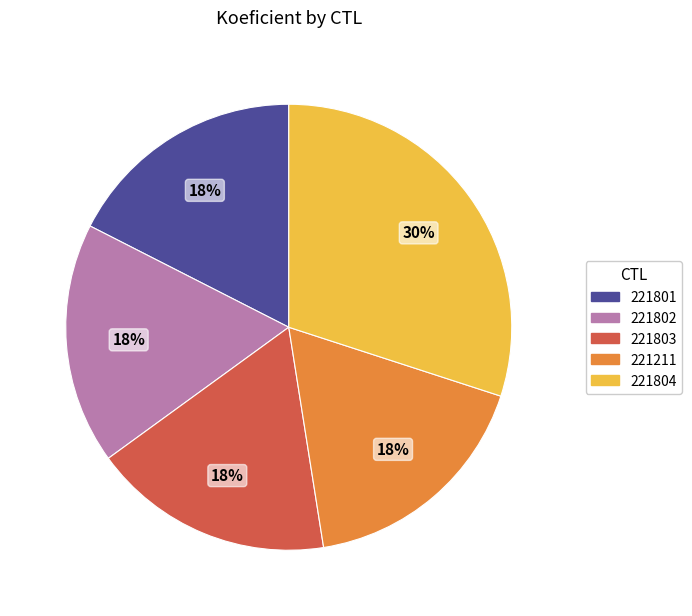

Combined, do 221801 and 221803 account for over 50%?

No